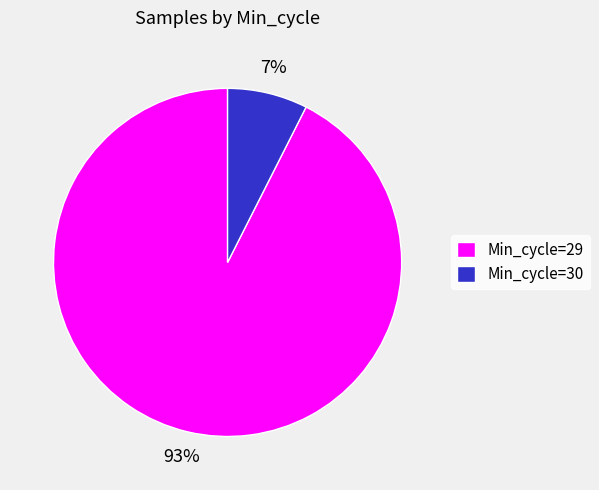

What percentage is the Min_cycle=29 slice, to the nearest percent?

93%